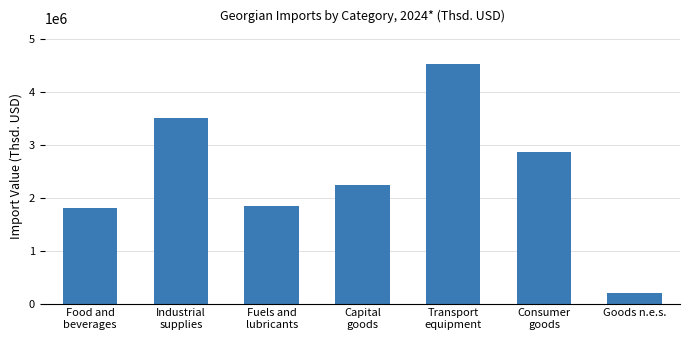

Rank the categories by value from lowest to highest.

Goods n.e.s., Food and
beverages, Fuels and
lubricants, Capital
goods, Consumer
goods, Industrial
supplies, Transport
equipment